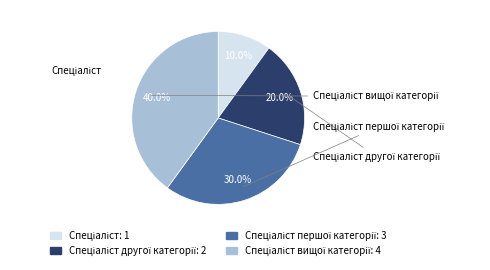

To the nearest percent, what is the average slice percentage?

25%